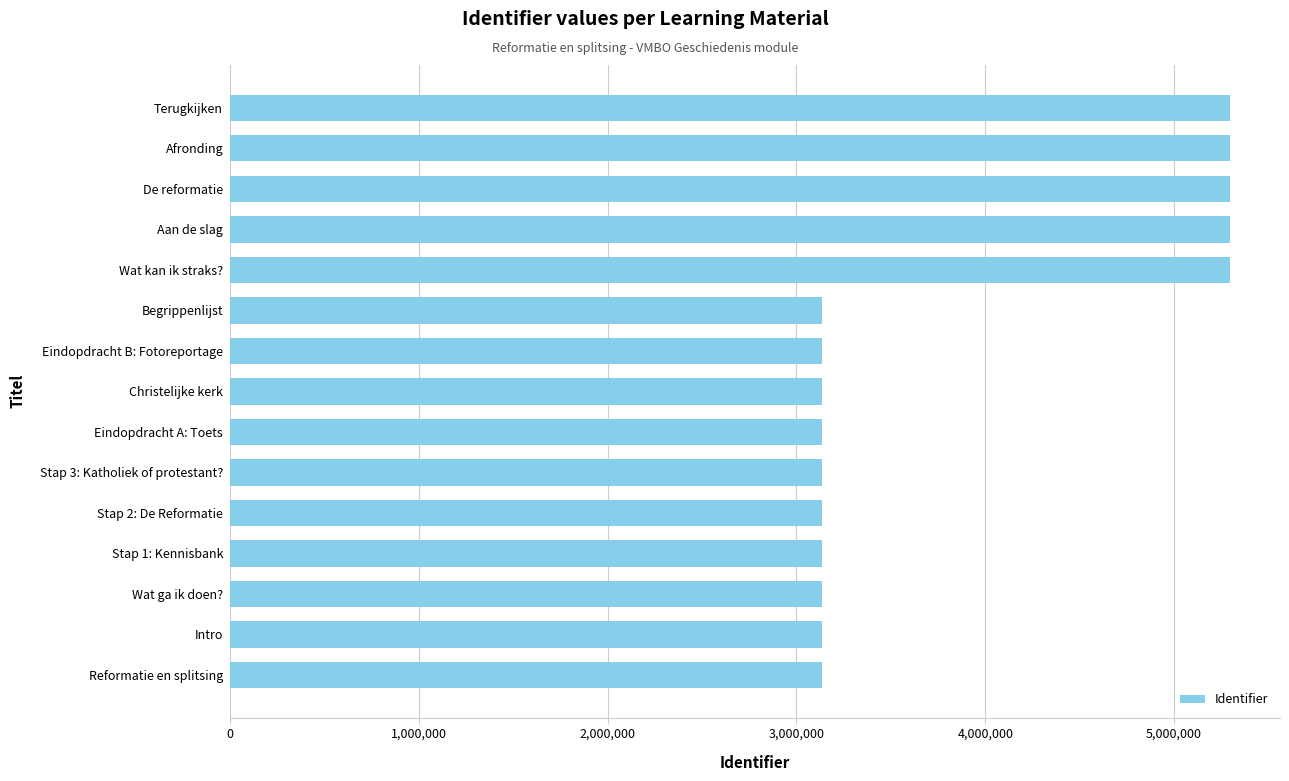

How many categories are shown in the chart?

15